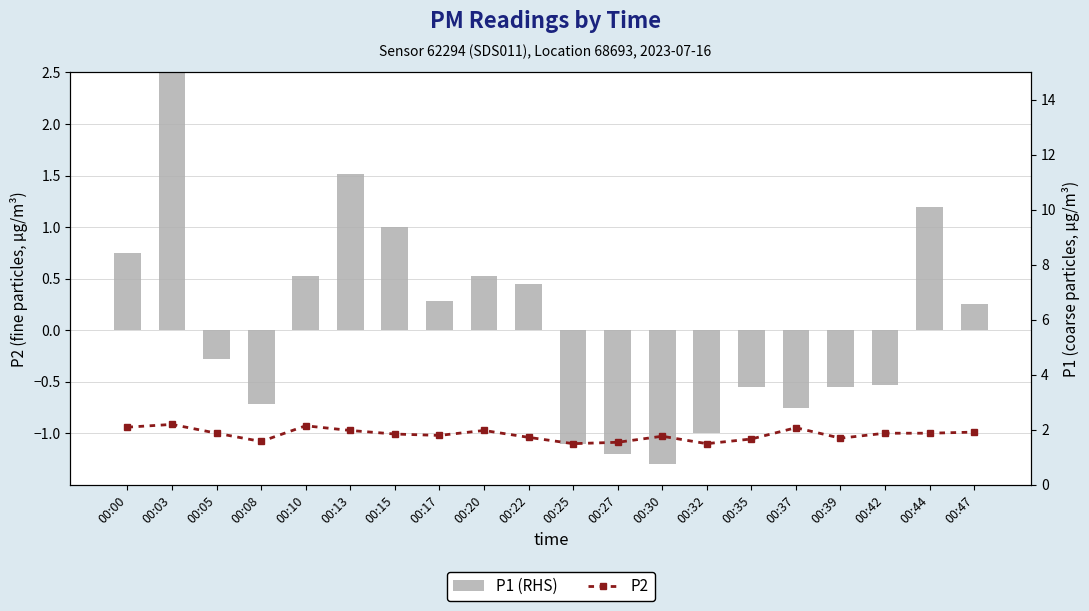

Reading right to left, transcribe all the data shown in this chart.

P1 (RHS): 00:47=0.2	00:44=1.2	00:42=-0.5	00:39=-0.5	00:37=-0.8	00:35=-0.5	00:32=-1.0	00:30=-1.3	00:27=-1.2	00:25=-1.1	00:22=0.5	00:20=0.5	00:17=0.3	00:15=1.0	00:13=1.5	00:10=0.5	00:08=-0.7	00:05=-0.3	00:03=3.0	00:00=0.8
P2: 00:47=1.9	00:44=1.9	00:42=1.9	00:39=1.7	00:37=2.1	00:35=1.7	00:32=1.5	00:30=1.8	00:27=1.6	00:25=1.5	00:22=1.7	00:20=2.0	00:17=1.8	00:15=1.9	00:13=2.0	00:10=2.1	00:08=1.6	00:05=1.9	00:03=2.2	00:00=2.1